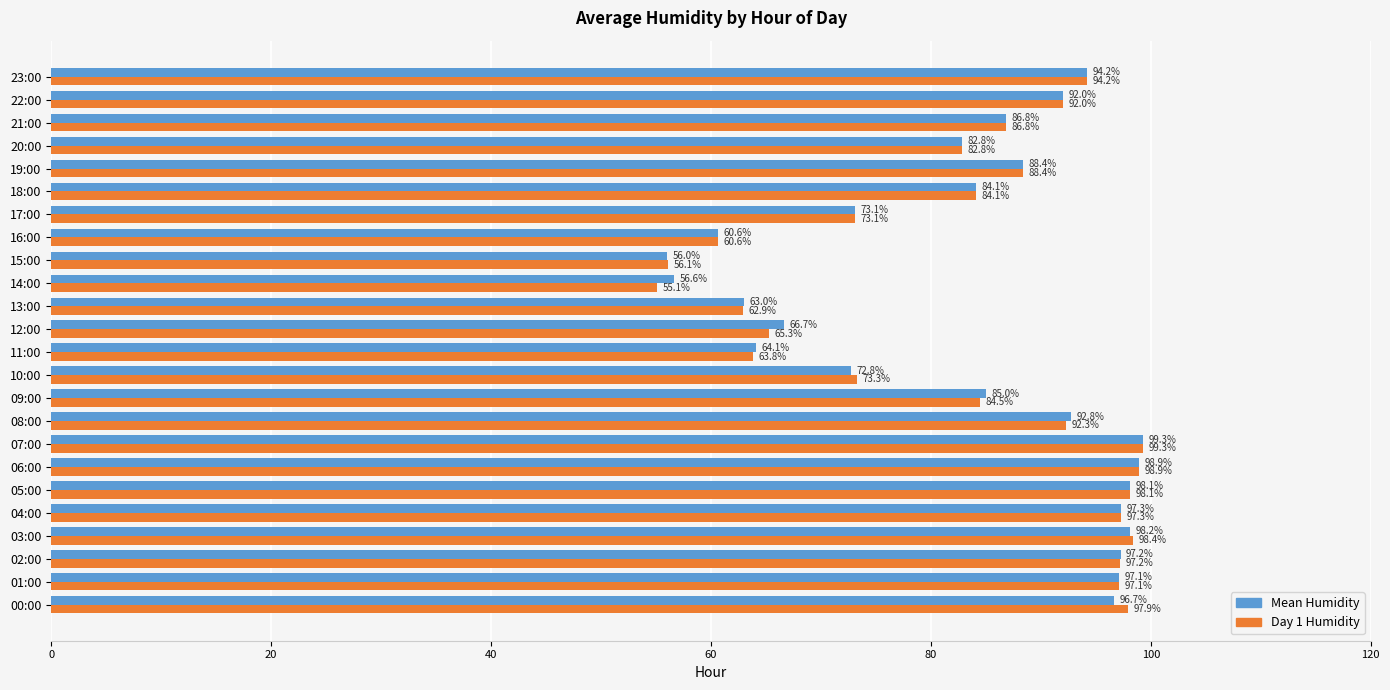

Which series has the widest spread of values?

Day 1 Humidity